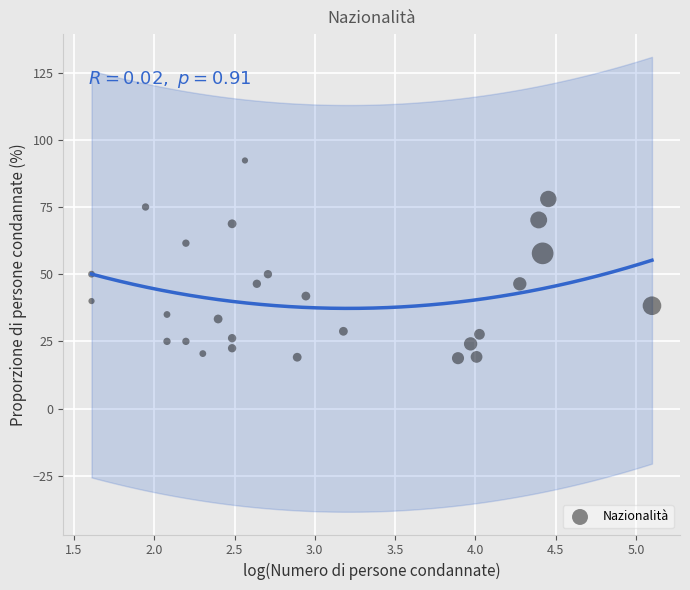

What is the range of X values (max minus min)?

3.5